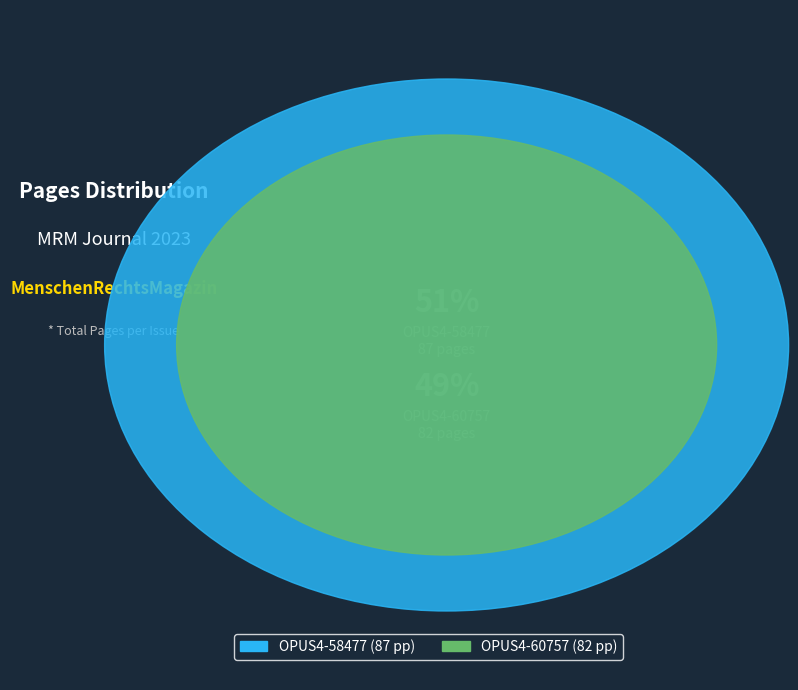

True or false: OPUS4-58477 accounts for 51% of the total.

True